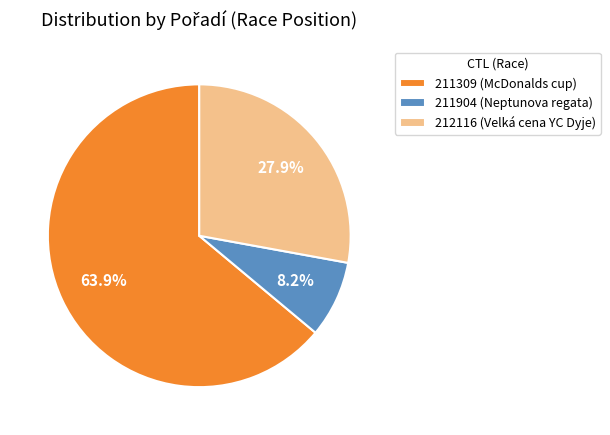

To the nearest percent, what portion does 211904 (Neptunova regata) represent?

8%